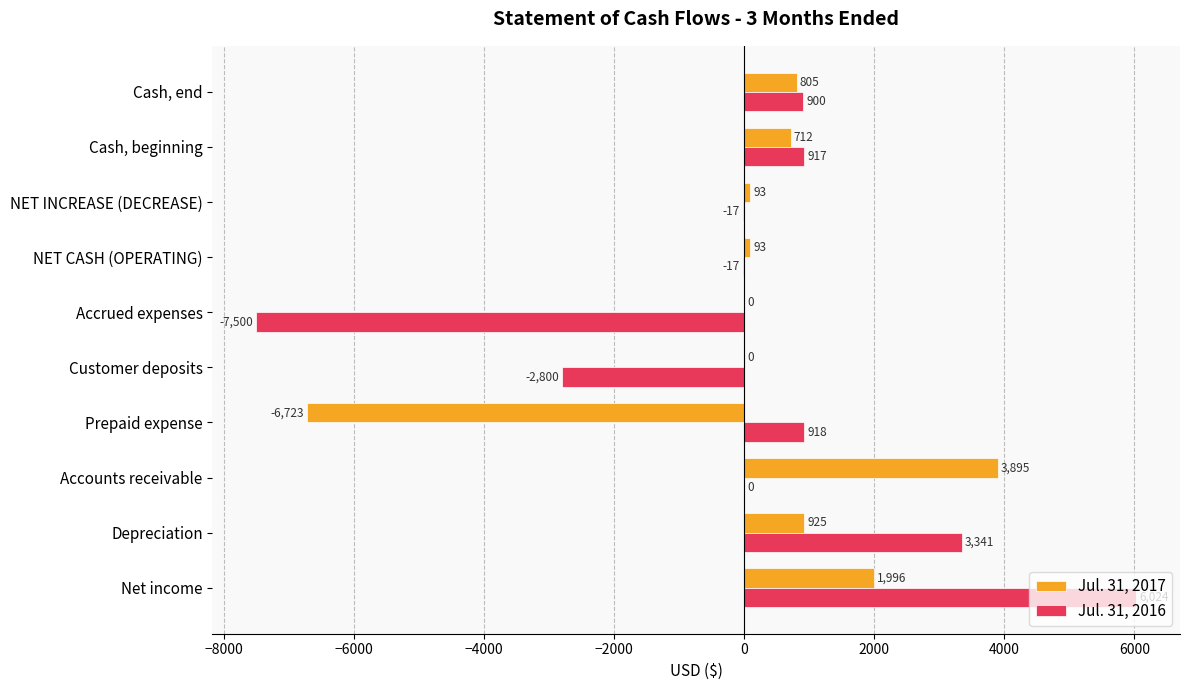

What is the sum of the Jul. 31, 2017 values at Accounts receivable and Prepaid expense?

-2828